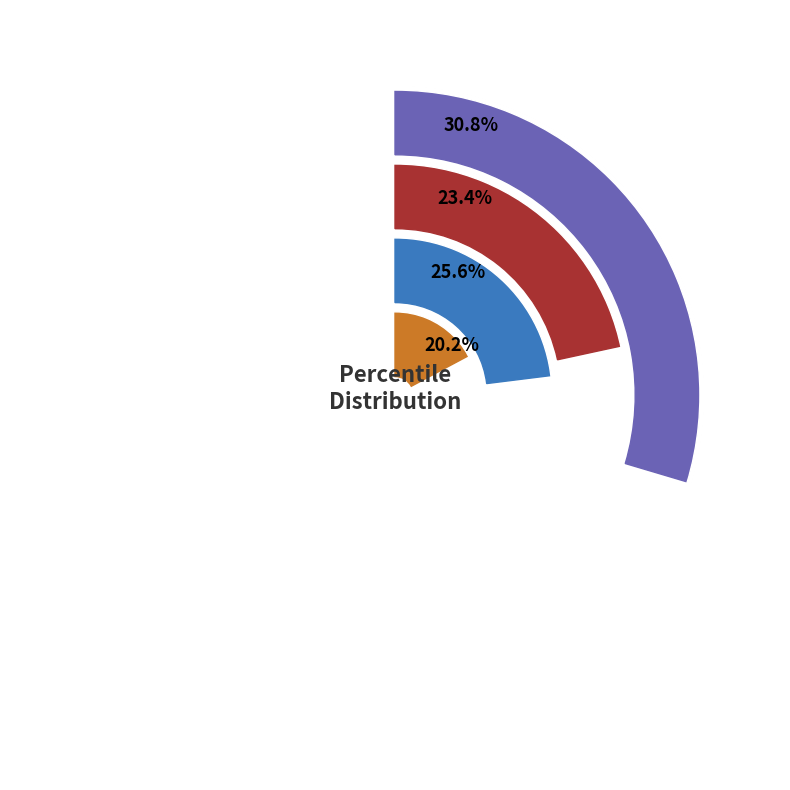

Which category has the smallest portion of the pie?

pct95